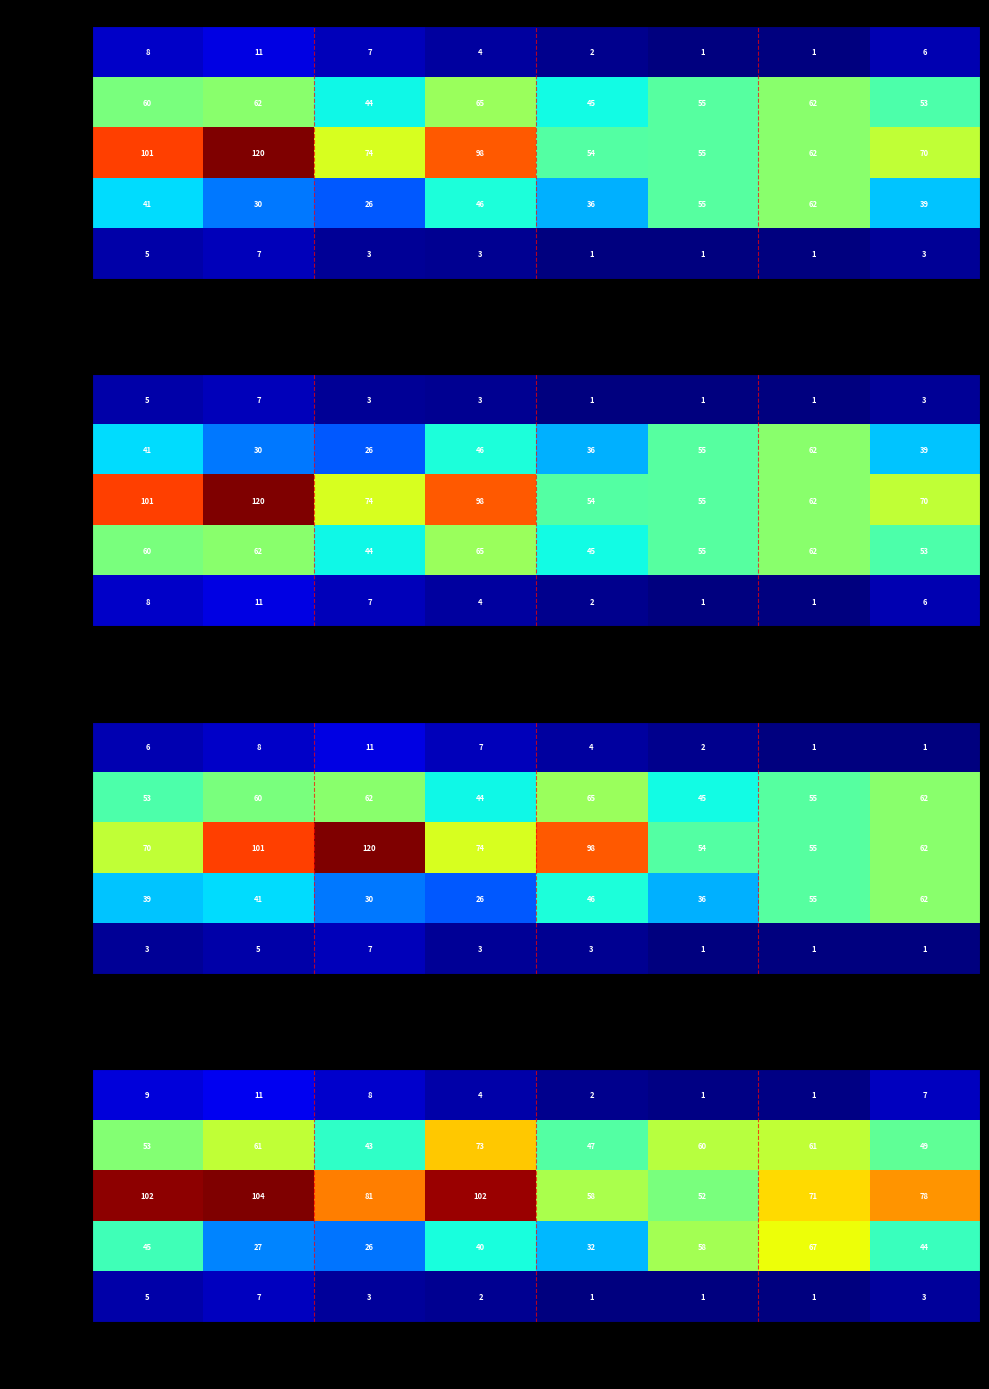

What value does the Min (k€) series have at VARESE?

43.9